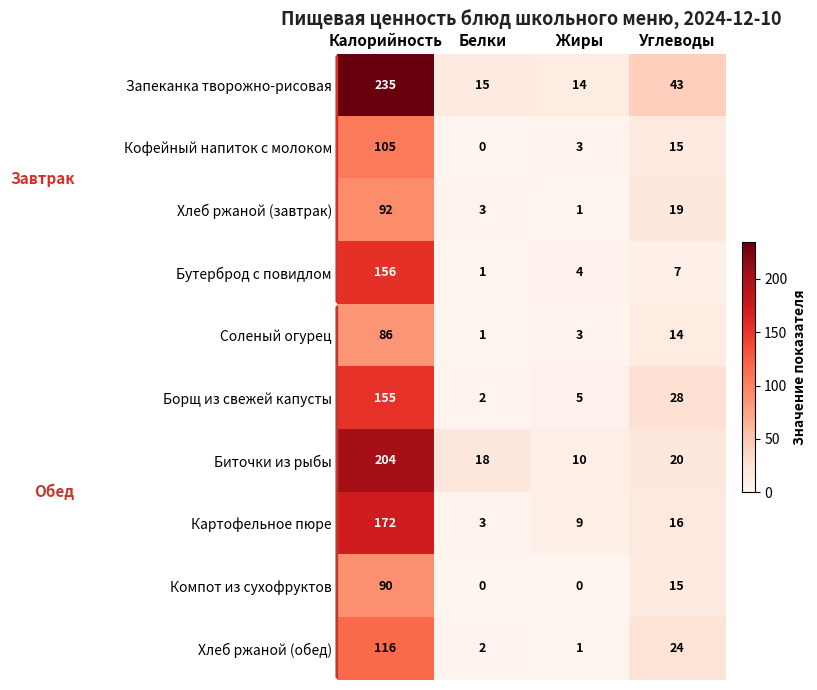

What is the lowest value of the Картофельное пюре series?

3